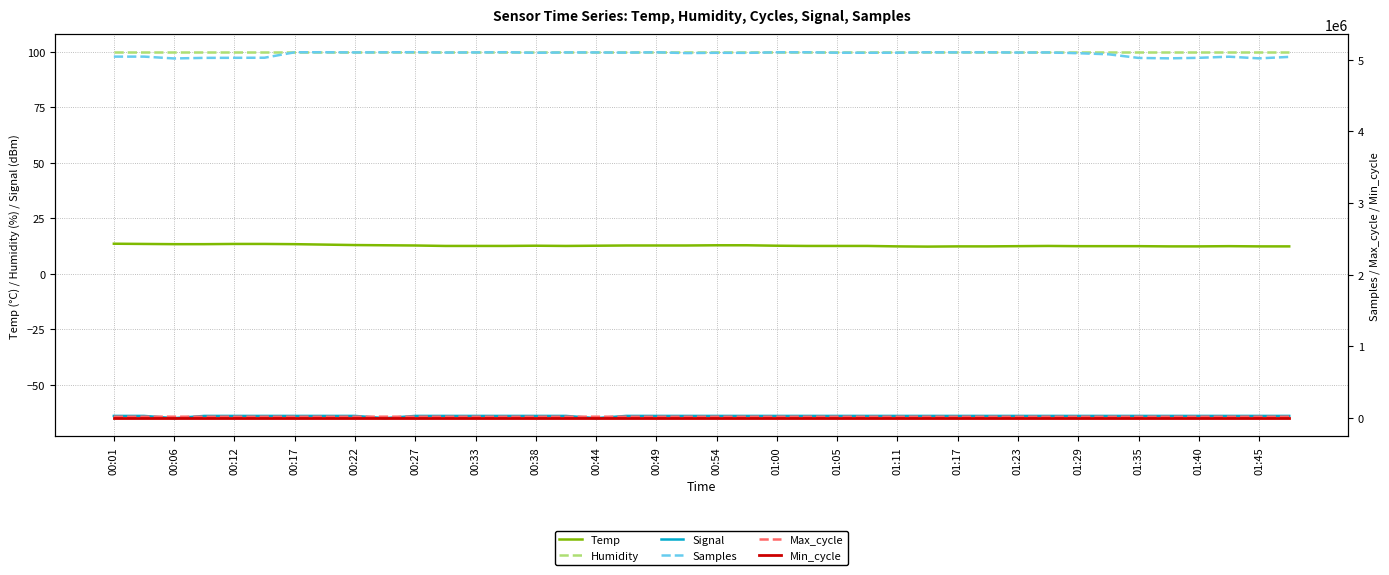

What is the lowest value of the Signal series?

-65.0